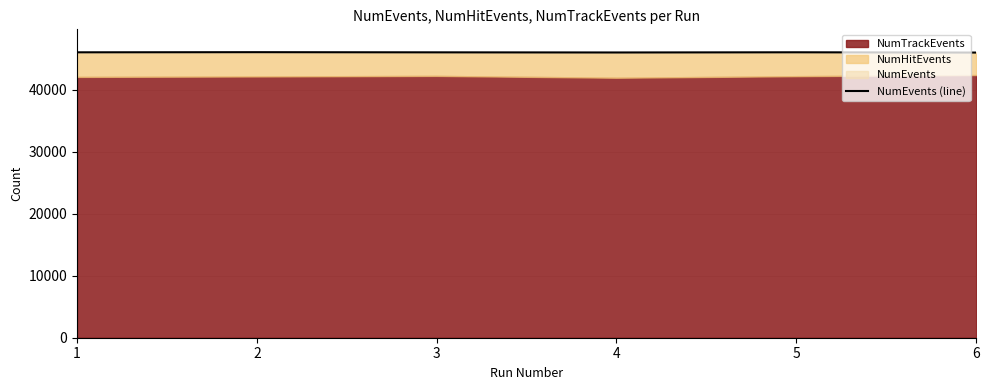

What is the maximum value shown in the chart?

46073